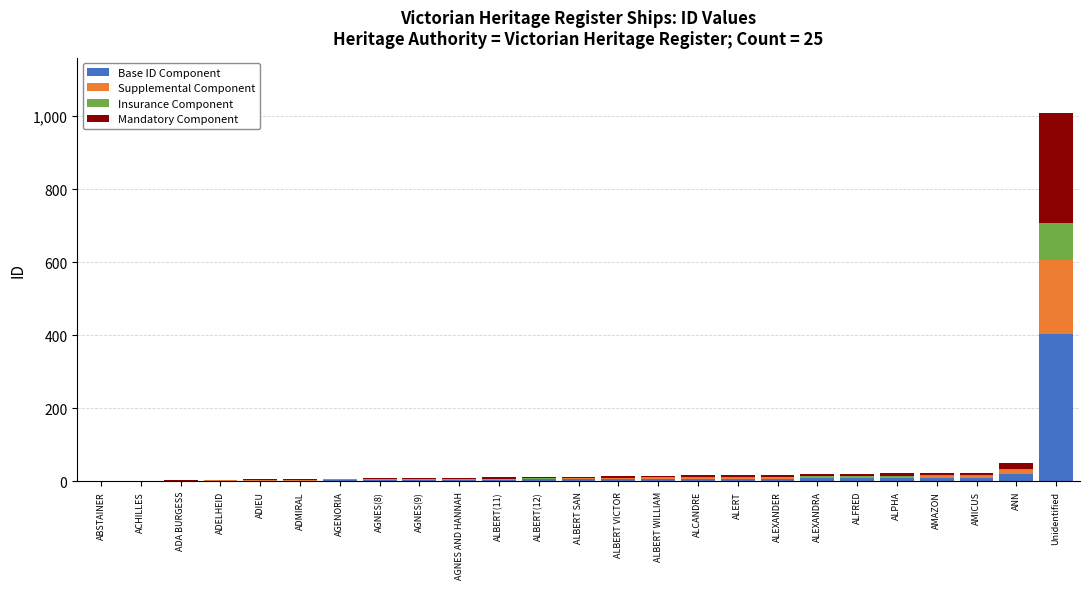

How many data points does each series have?

25